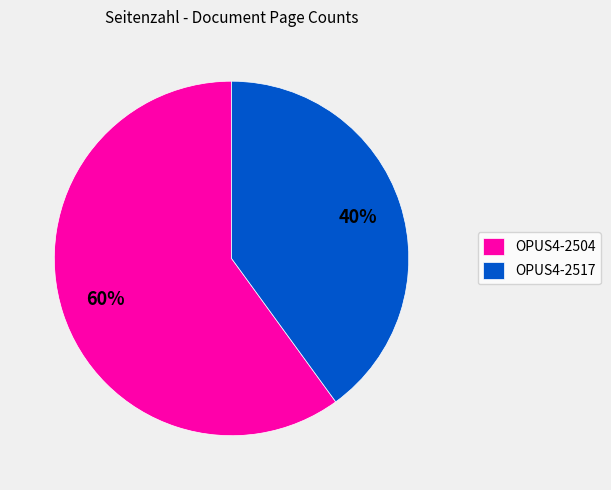

To the nearest percent, what is the difference between the OPUS4-2517 and OPUS4-2504 slice percentages?

20%